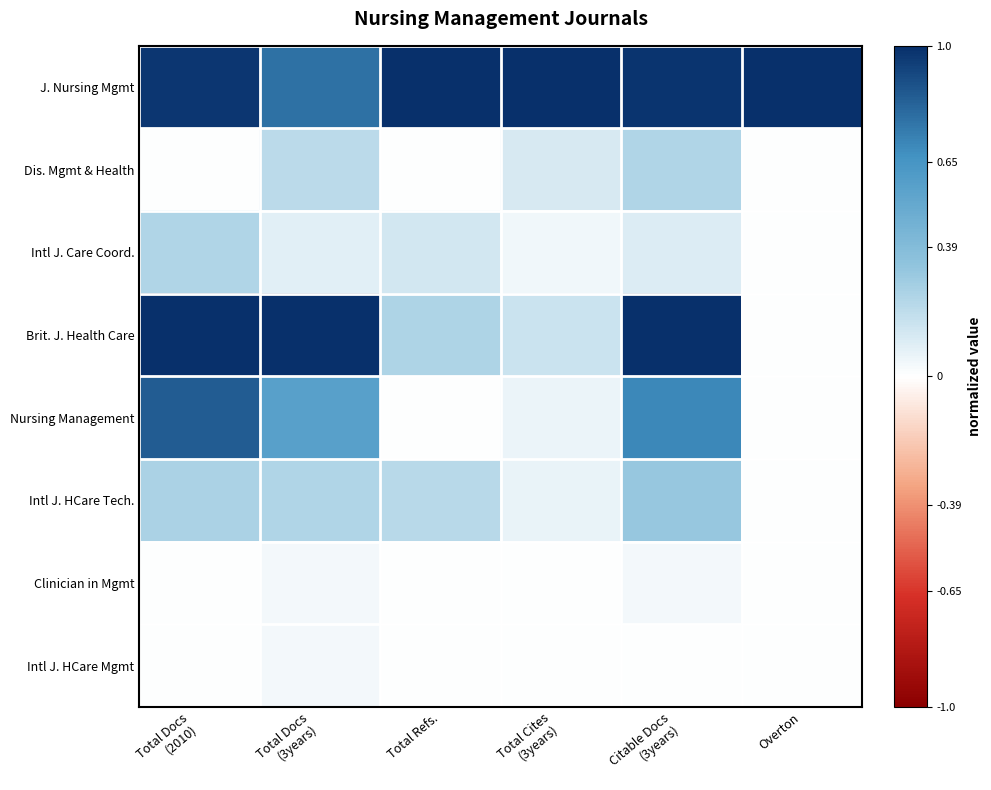

What is the spread (max minus min) of values at Citable Docs
(3years)?

1.0